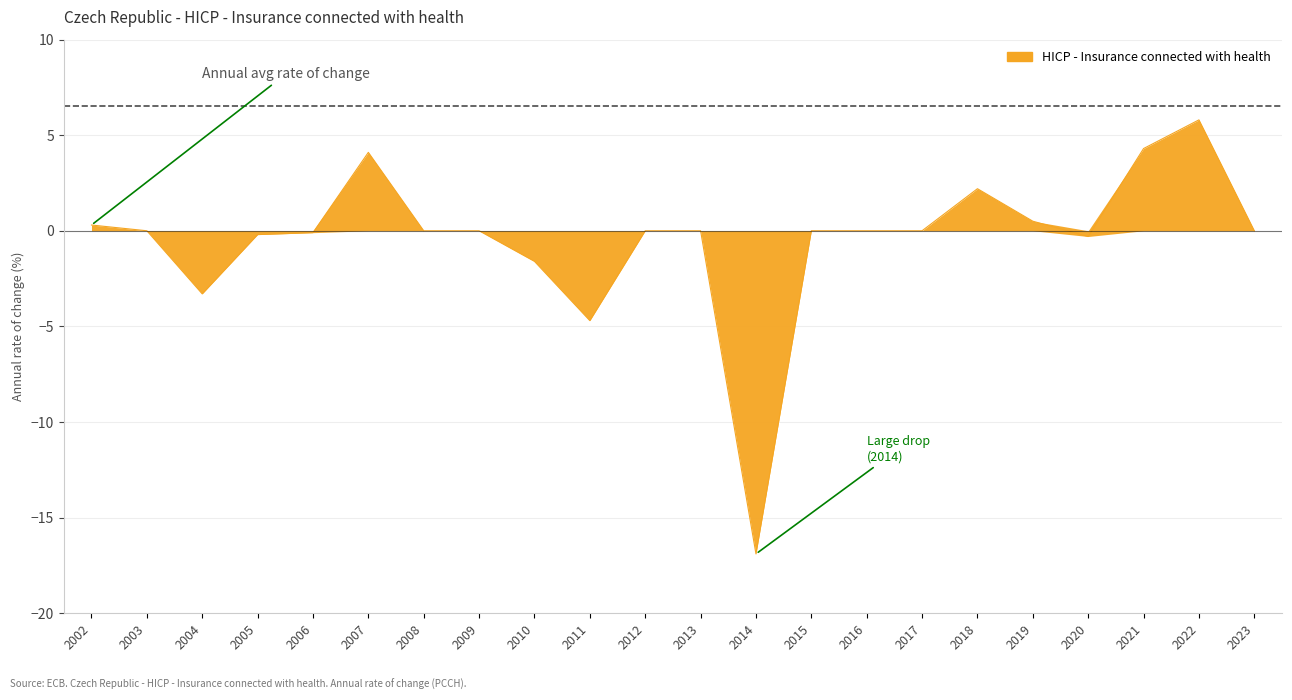

How many interior local peaks (higher than both neighbors) does the data have?

3